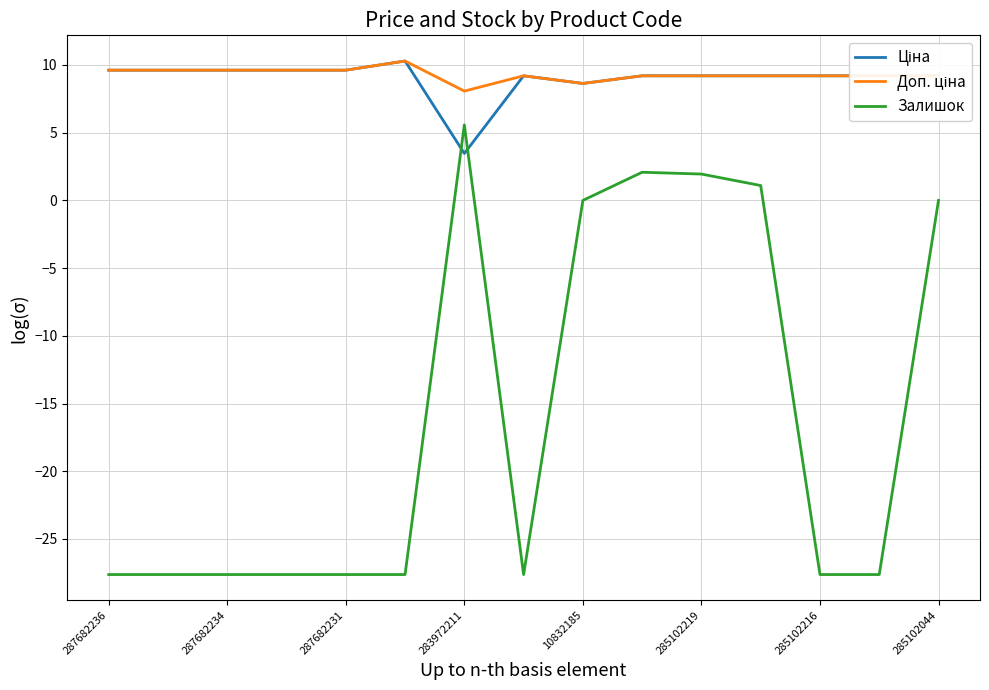

What is the minimum value for Залишок?

-27.6